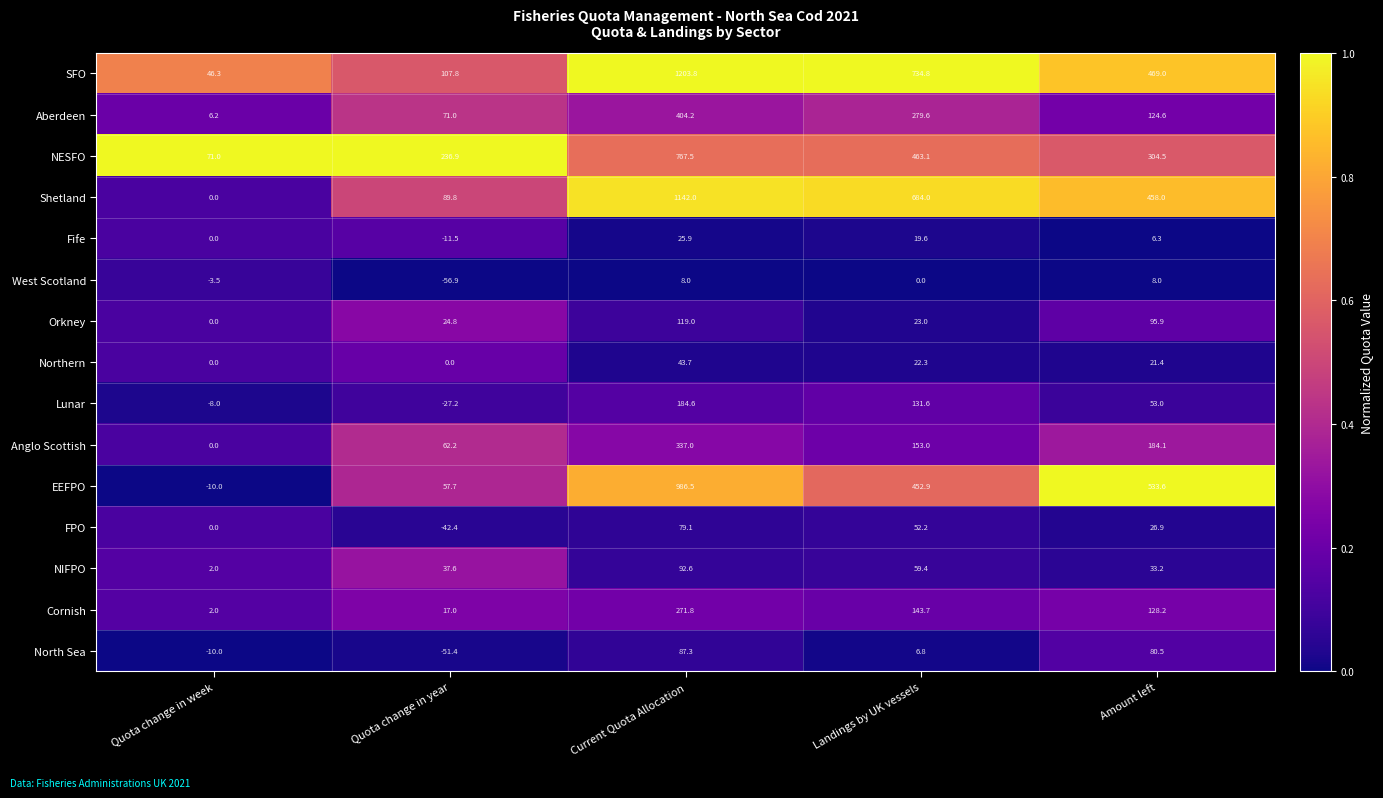

What is the sum of all Orkney values?

262.7